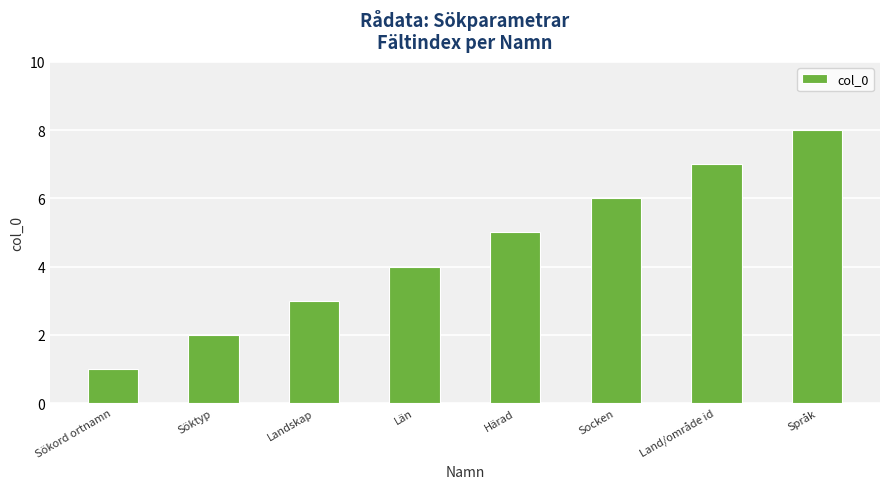

What is the difference between the maximum and second lowest values?

6